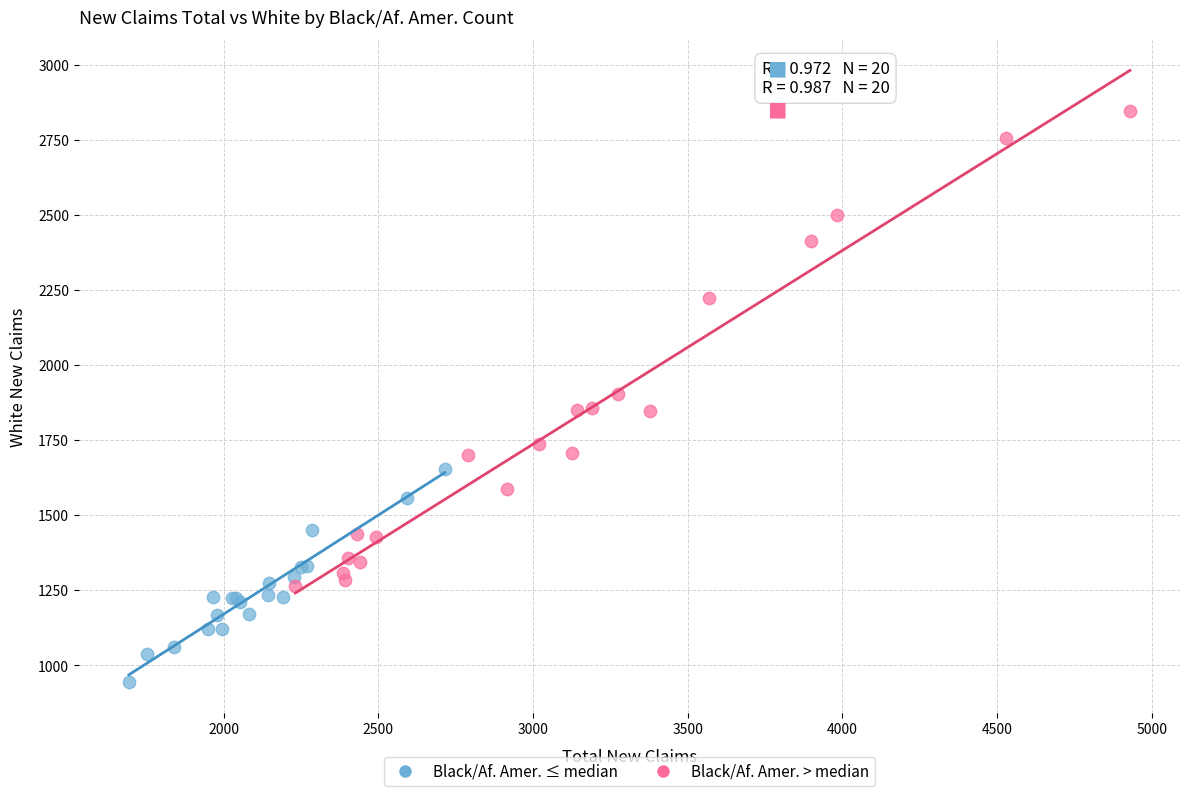

Which series contains the lowest Y value?

Black/Af. Amer. ≤ median